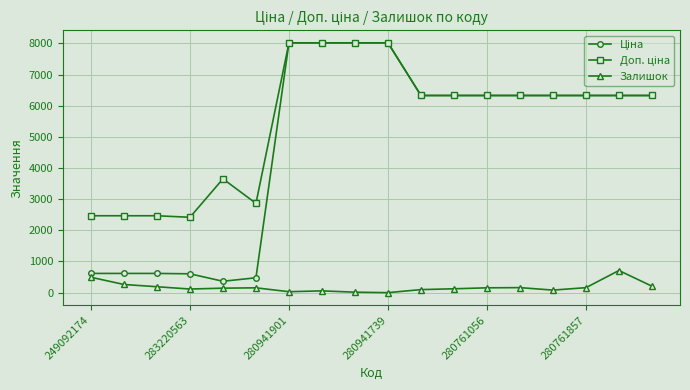

What is the maximum value shown in the chart?

8019.3